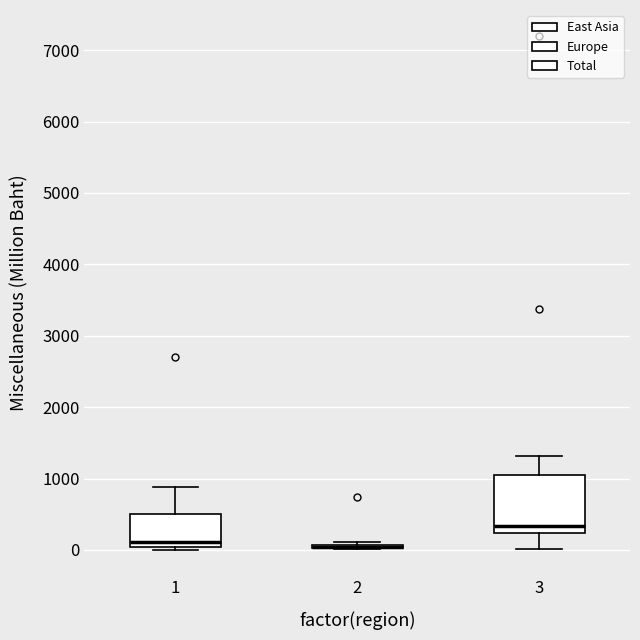

Where does the upper whisker of the box at x = 1 end on the y-axis? The values are not printed on the chart, so give them approximately, as read against the axis.

900